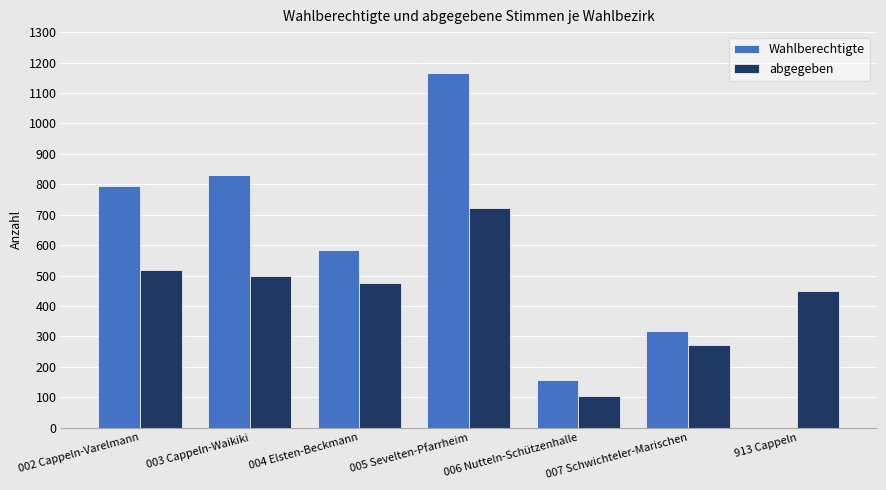

How many groups of bars are there?

7